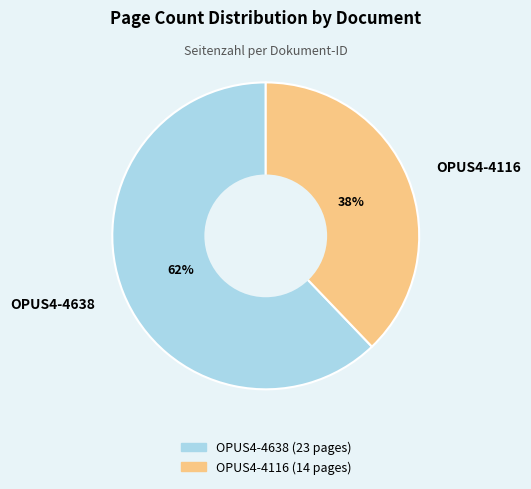

To the nearest percent, what percentage of the pie is OPUS4-4638?

62%